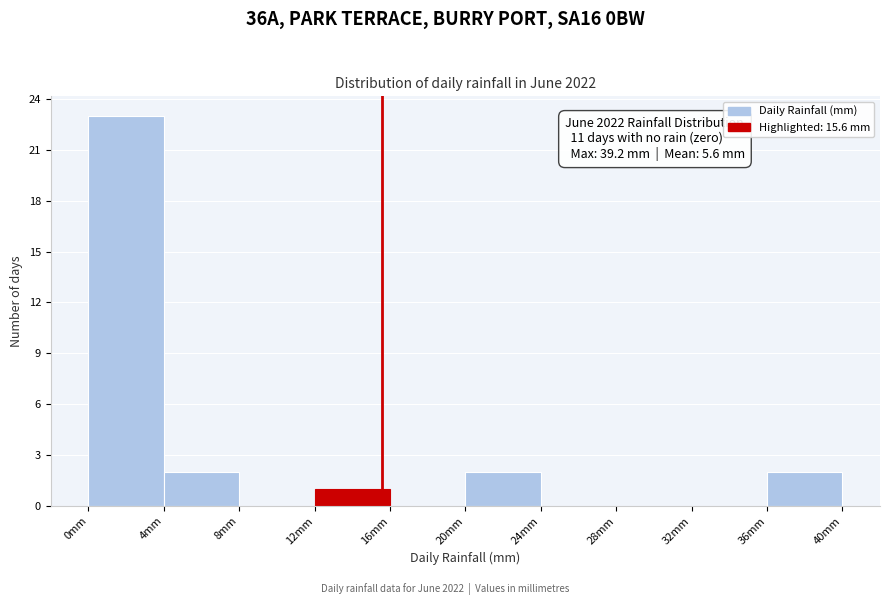

Which range on the x-axis has the tallest bar?

0 to 4